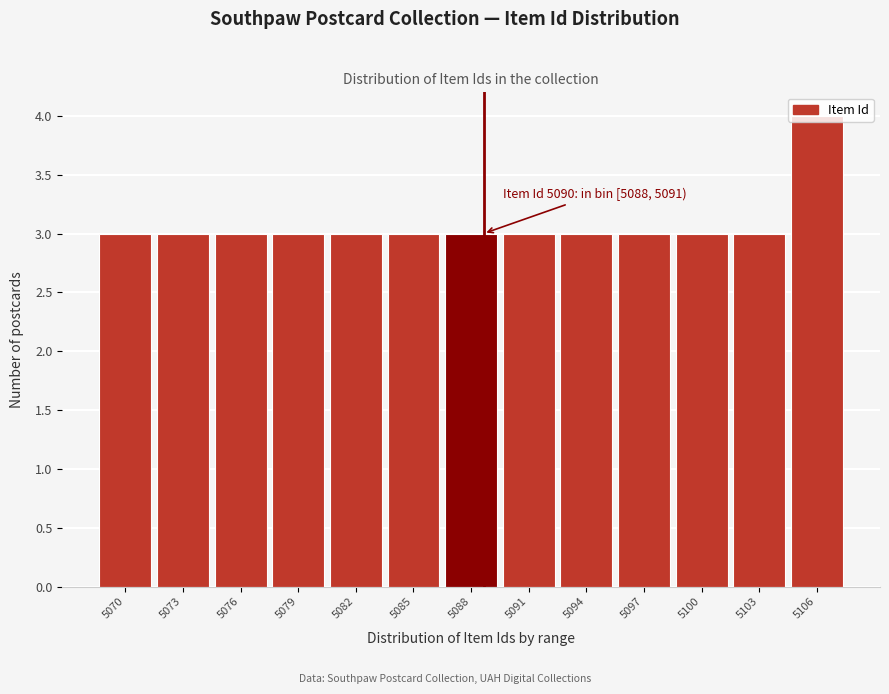

What is the ratio of the value at 5103 to the value at 5091?

1.0